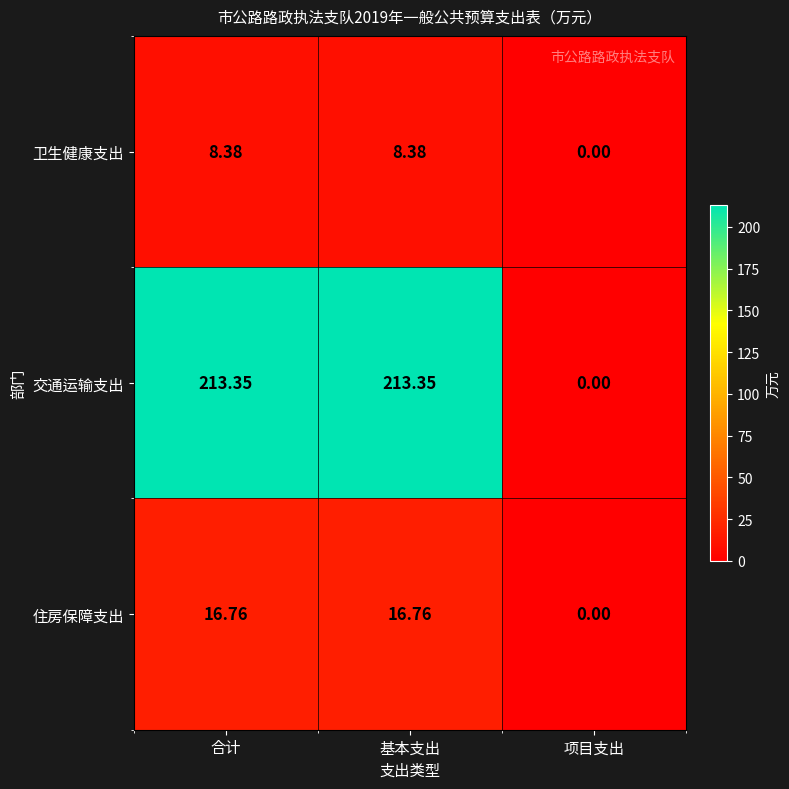

Where does the 住房保障支出 series first go above 16?

合计